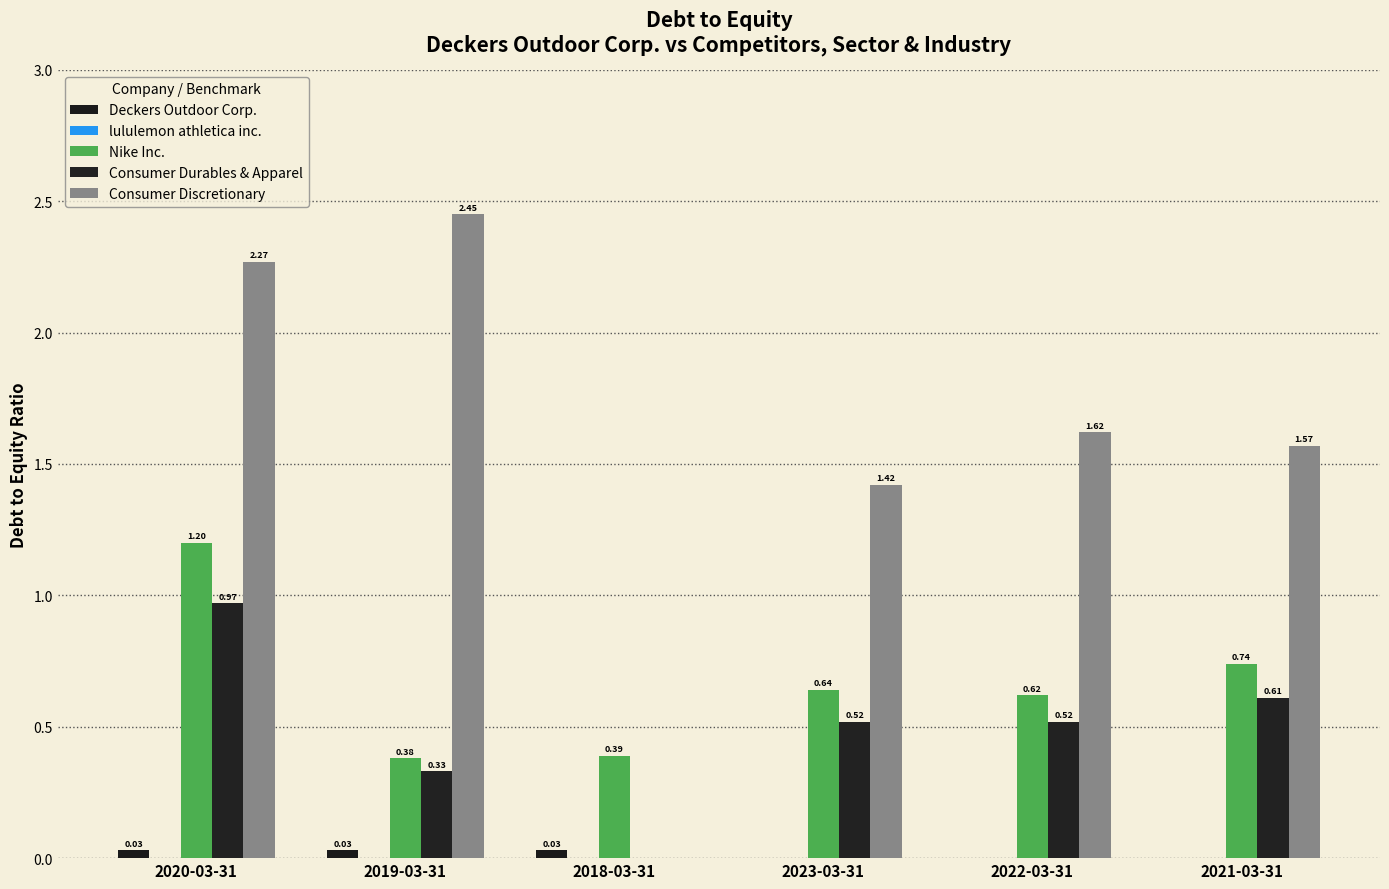

What is the label of the 1st bar from the right?

2021-03-31